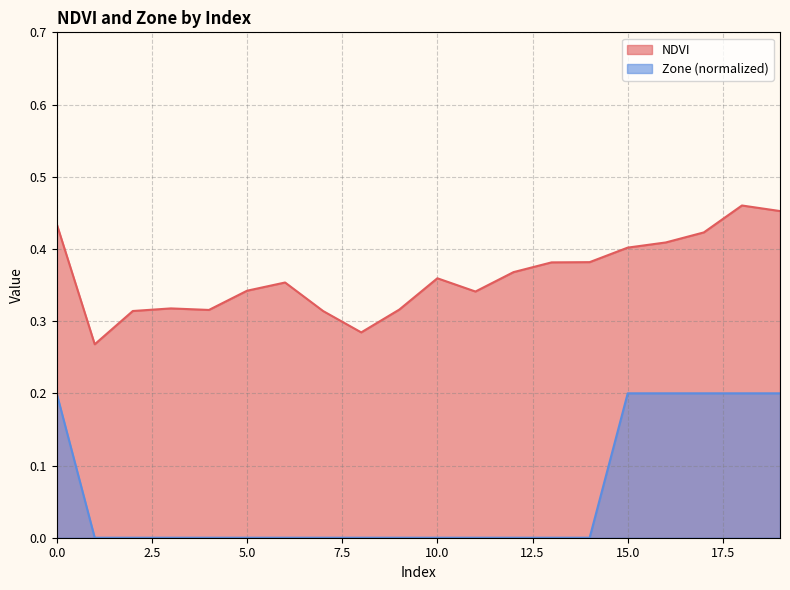

True or false: NDVI has a value of 0.3 at 9.

True